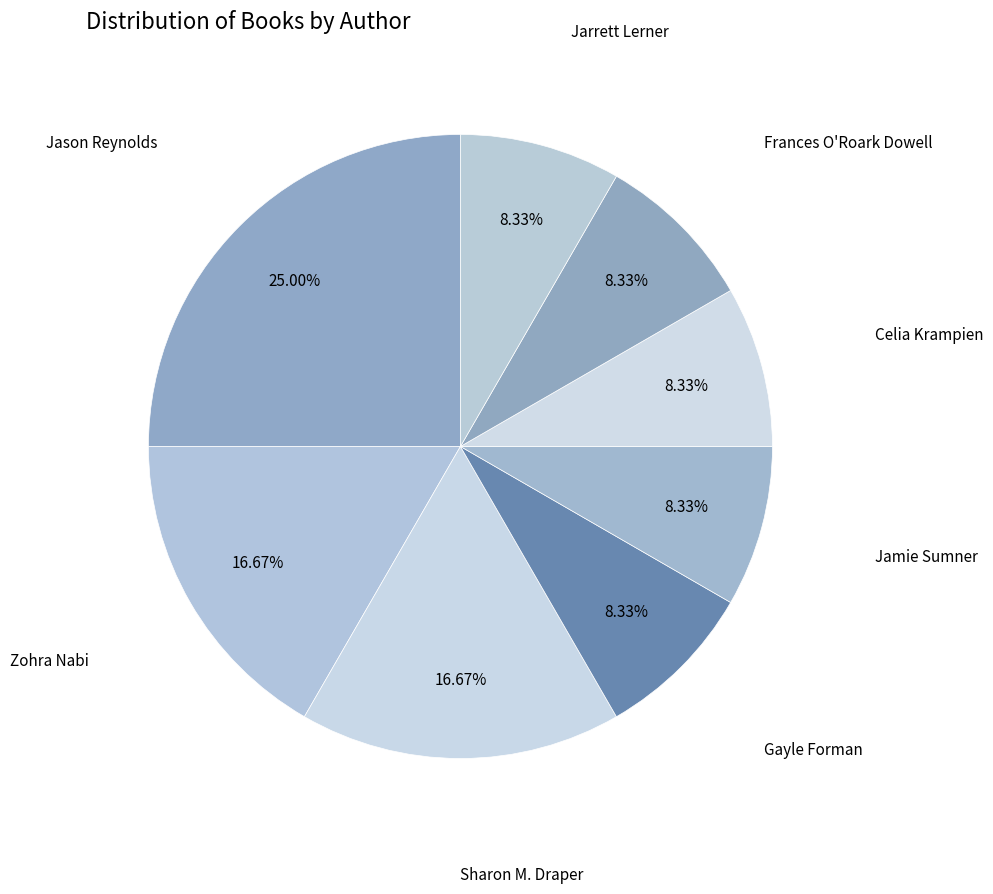

How many slices are in this pie chart?

8